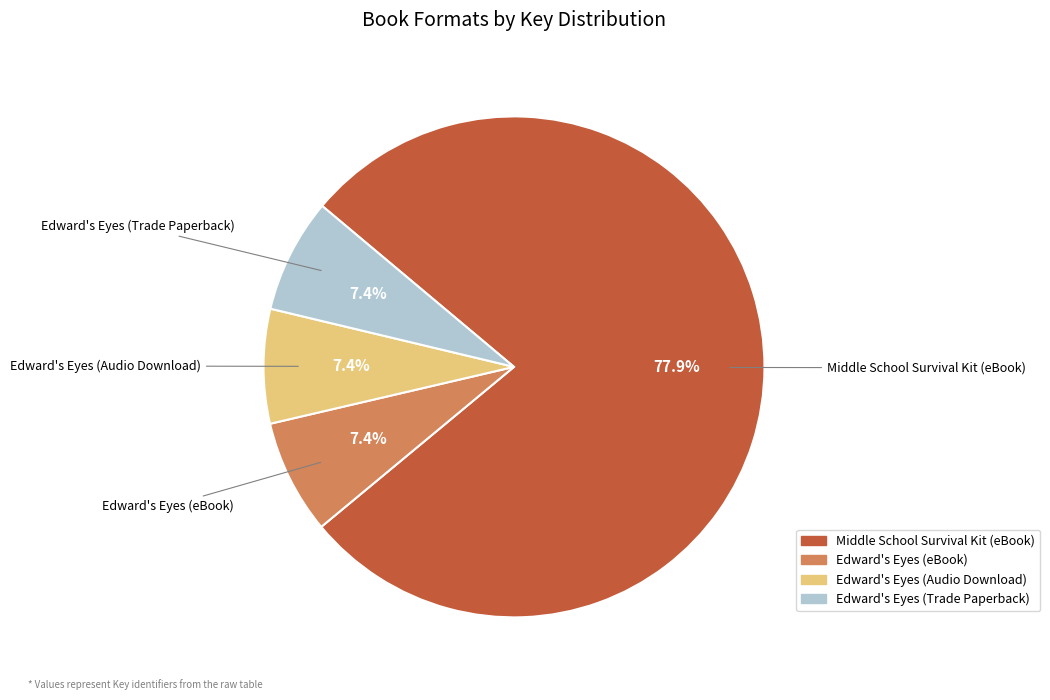

What percentage do Middle School Survival Kit (eBook) and Edward's Eyes (eBook) together represent?

85.2%